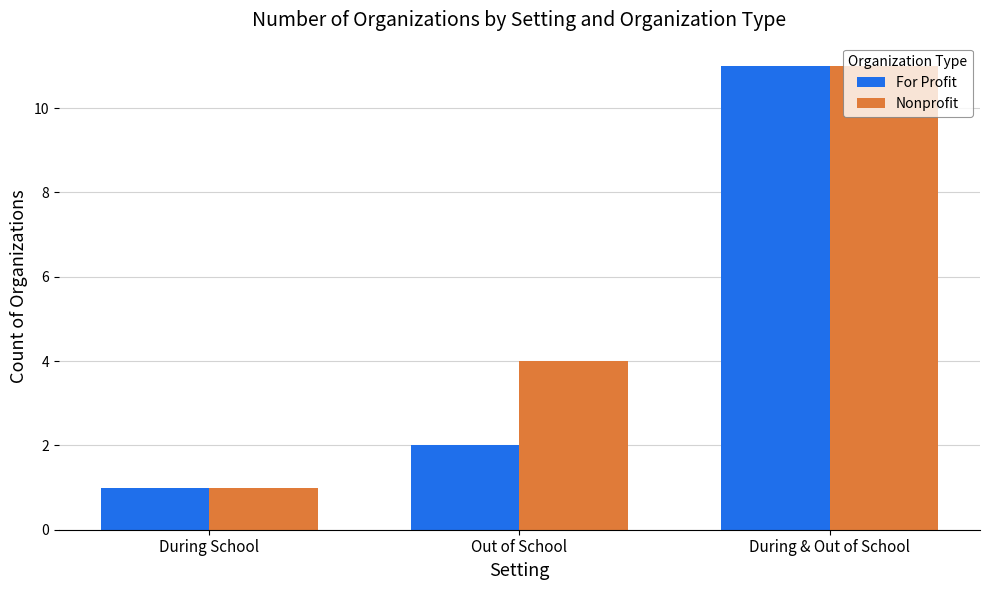

Between Out of School and During & Out of School, which series saw the biggest shift?

For Profit